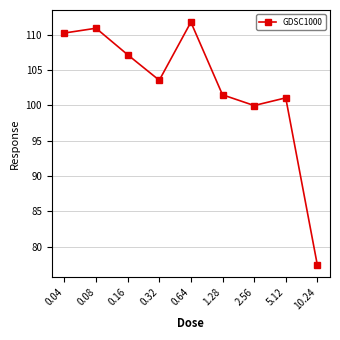

Reading right to left, what are all the values shown in this chart?

10.24=77.4	5.12=101.1	2.56=100.0	1.28=101.5	0.64=111.8	0.32=103.5	0.16=107.2	0.08=110.9	0.04=110.2